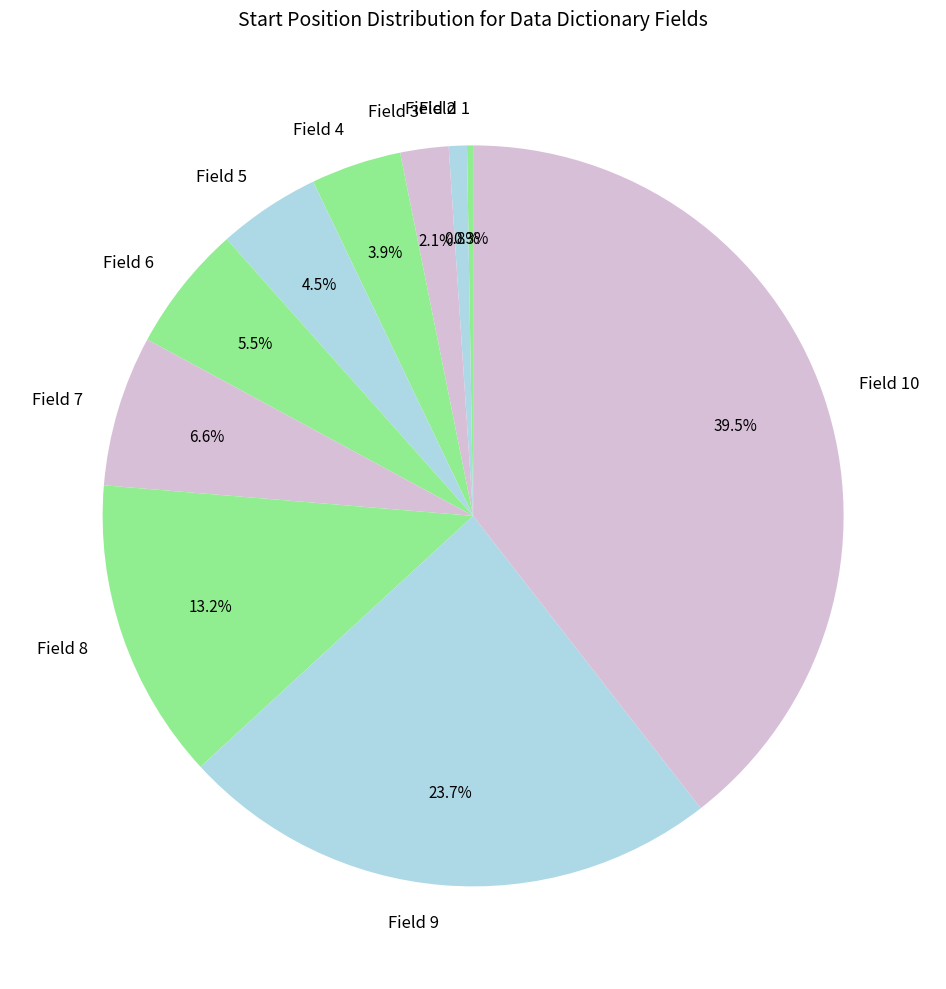

To the nearest percent, what is the average slice percentage?

10%